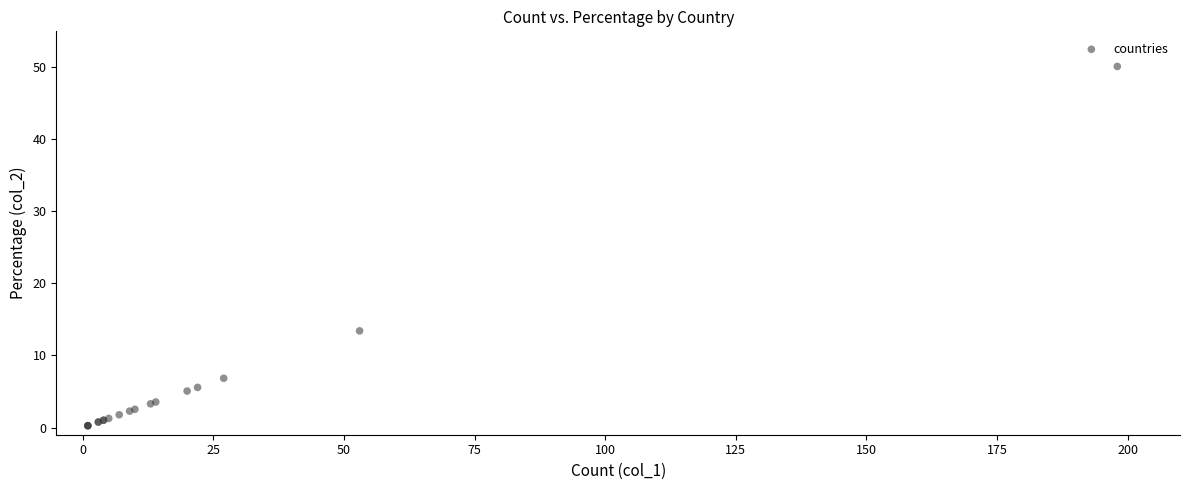

What Y value in the scatter plot is closest to 25?

13.4